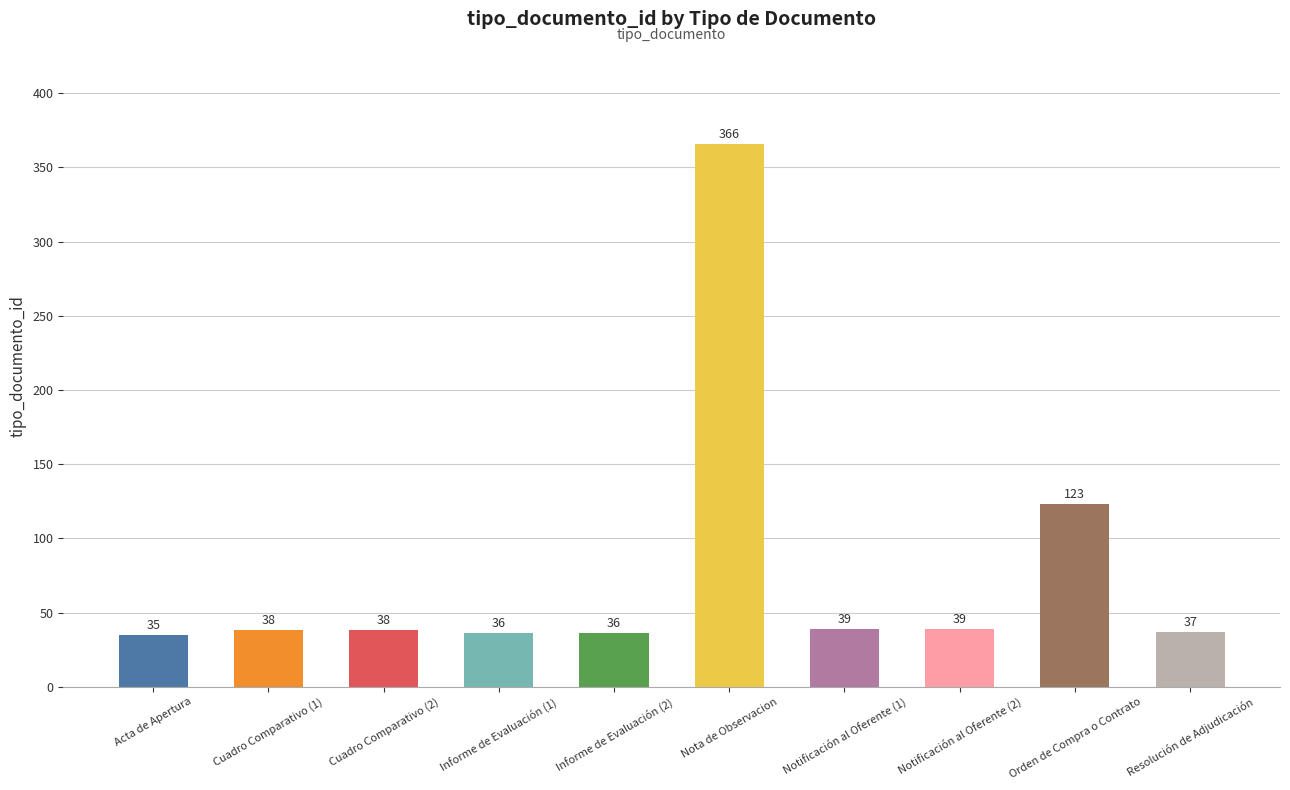

What is the value of the 6th bar from the left?

366